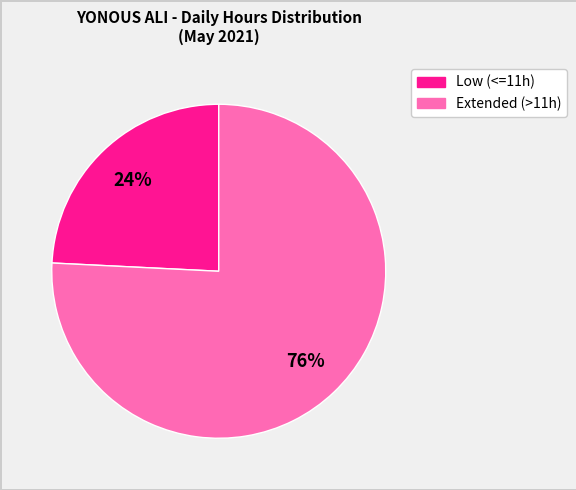

To the nearest percent, what percentage of the pie is Extended (>11h)?

76%